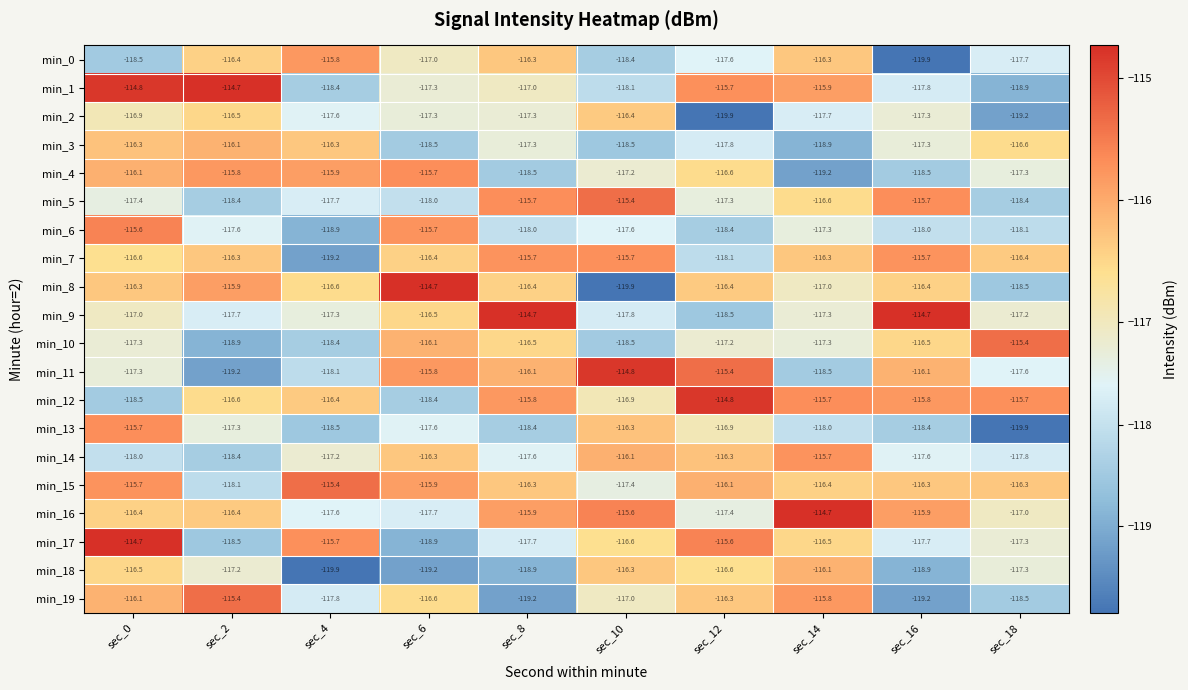

At how many categories does at least one series exceed -117?

10